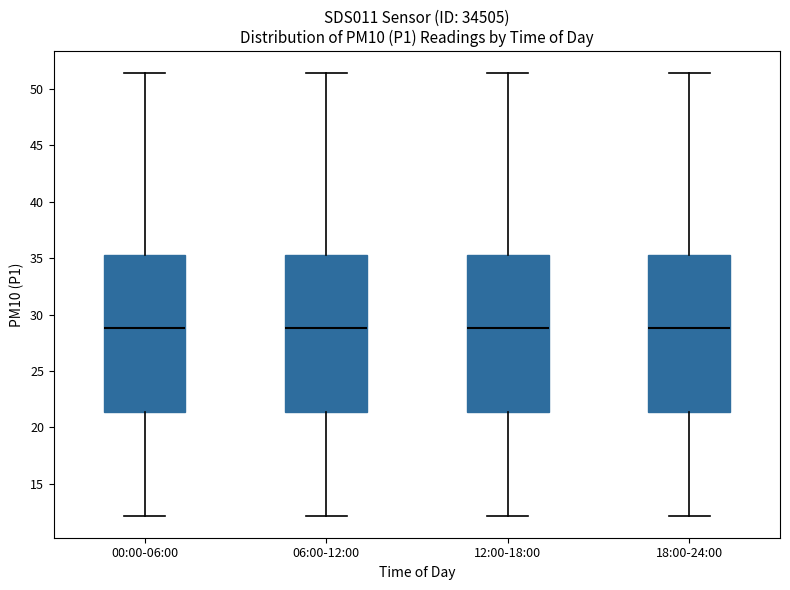

Reading left to right, read every box against the y-axis: the position of its median line, the range the box covers, and the ends of its whiskers. The values are not printed on the chart, so give them approximately, as read against the axis.

00:00-06:00: median 29.0, box 21.5 to 35.5, whiskers 12.0 to 51.5
06:00-12:00: median 29.0, box 21.5 to 35.5, whiskers 12.0 to 51.5
12:00-18:00: median 29.0, box 21.5 to 35.5, whiskers 12.0 to 51.5
18:00-24:00: median 29.0, box 21.5 to 35.5, whiskers 12.0 to 51.5